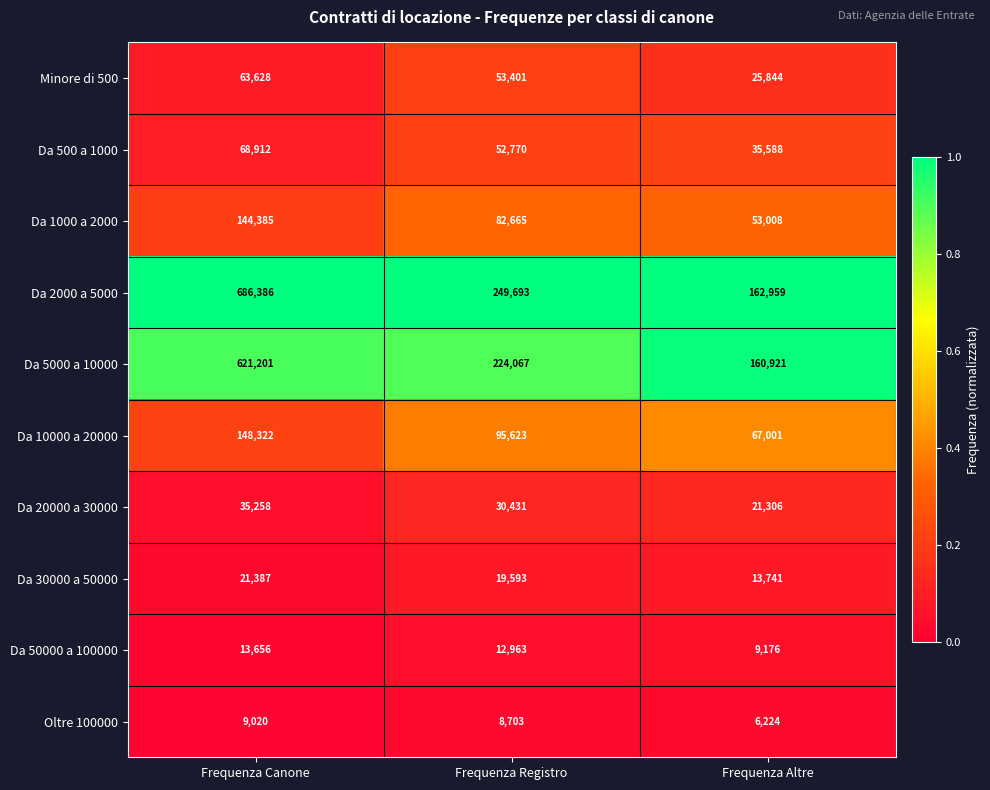

At which category does the chart reach its minimum across all series?

Frequenza Altre